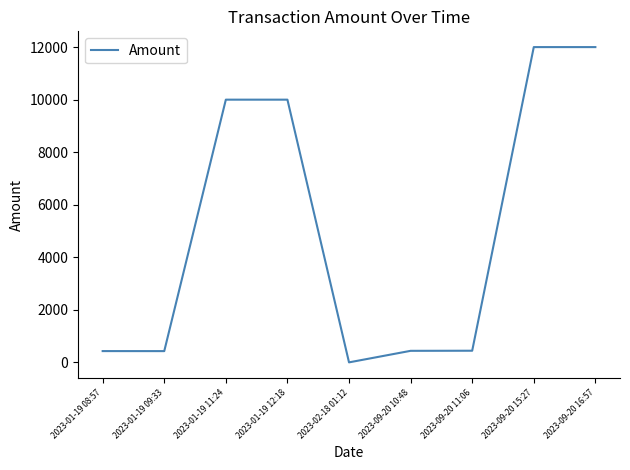

Which category has the lowest value across all series?

2023-02-18 01:12